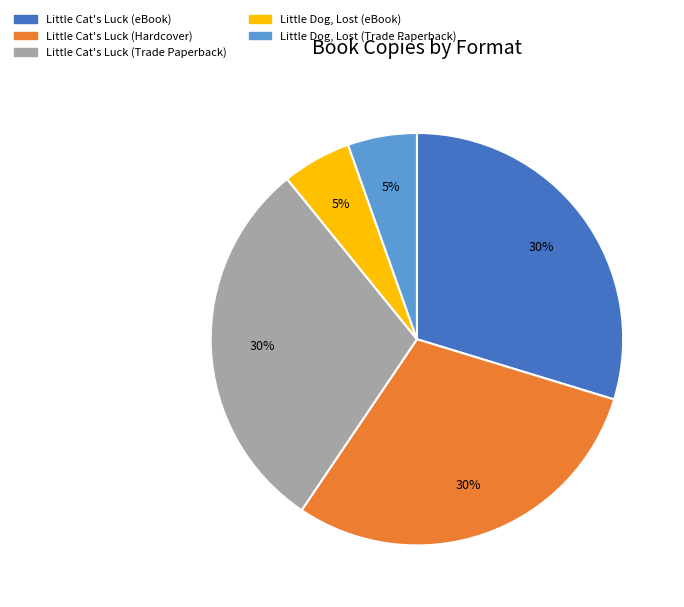

Count the number of slices in the pie.

5